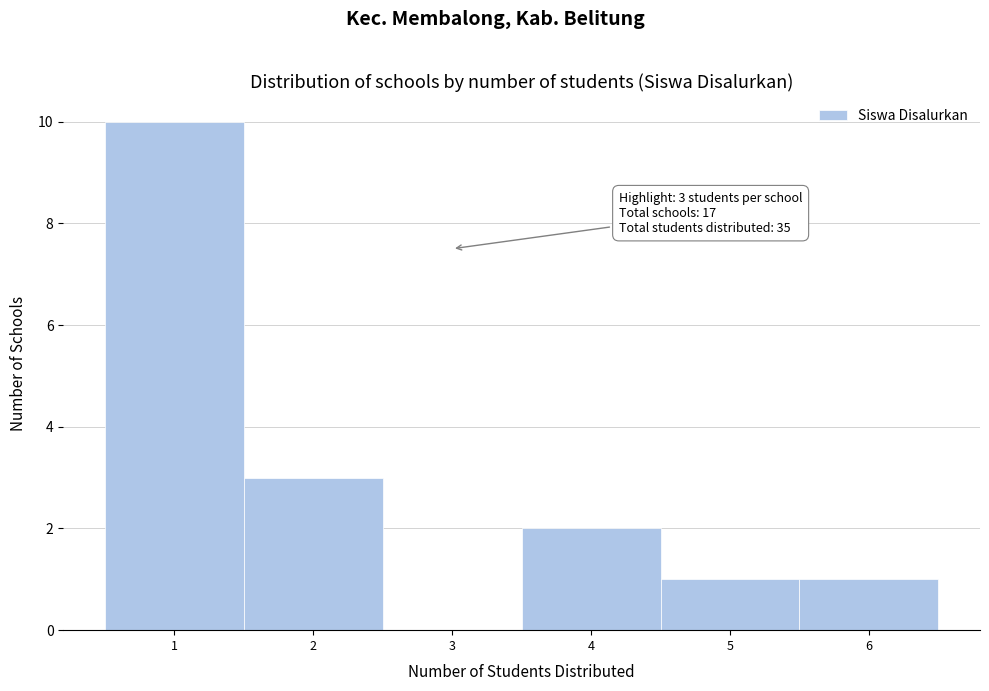

Which range on the x-axis has the tallest bar?

0.5 to 1.5